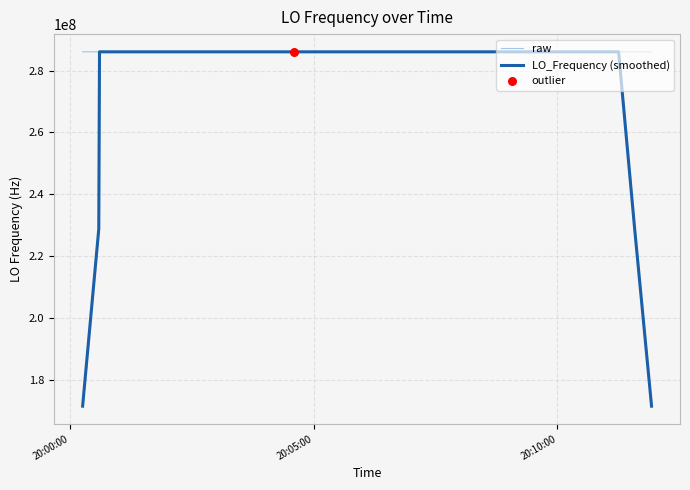

Which series reaches the minimum Y coordinate?

LO_Frequency (smoothed)